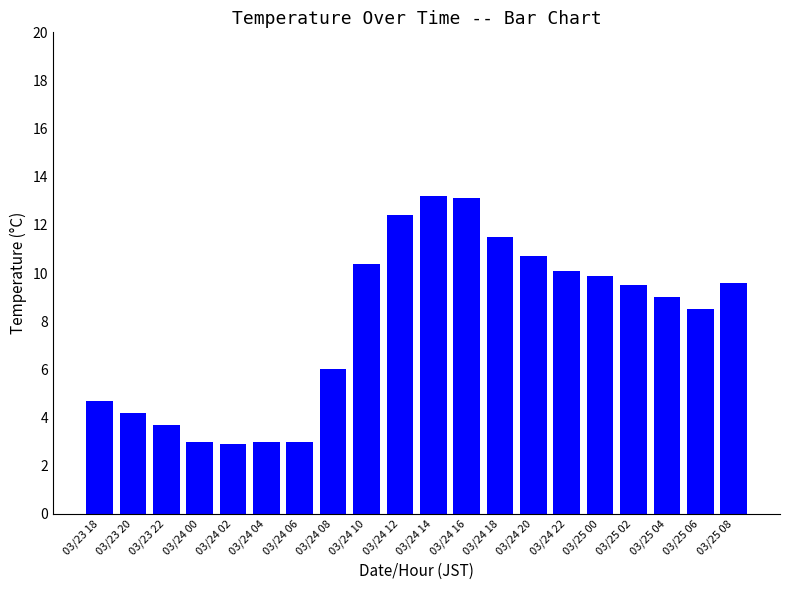

Count the number of data series in this chart.

1